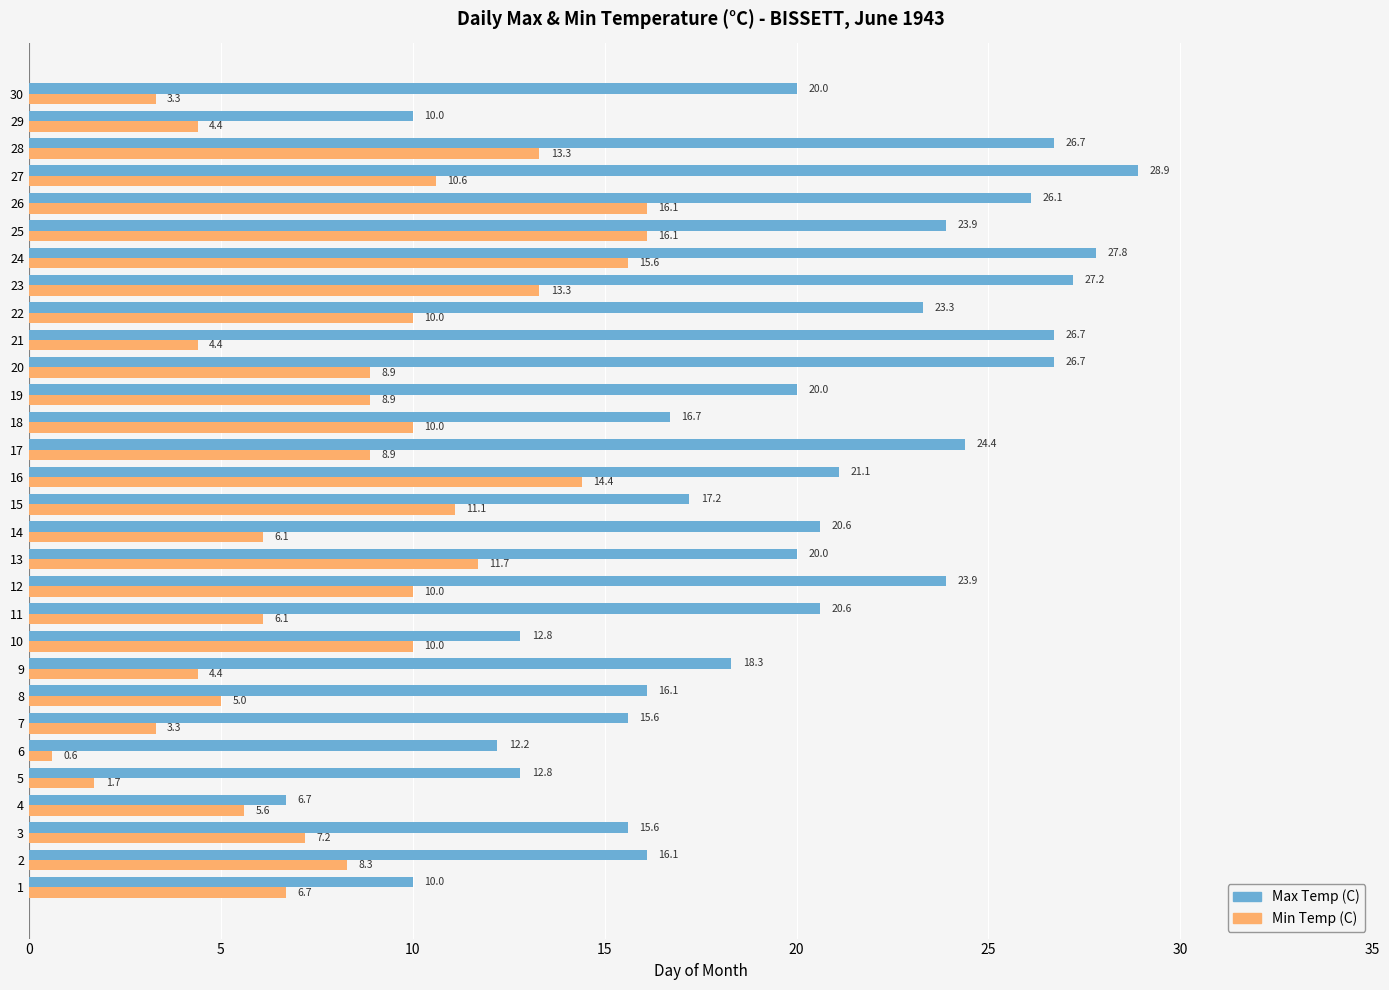

What is the greatest value displayed?

28.9